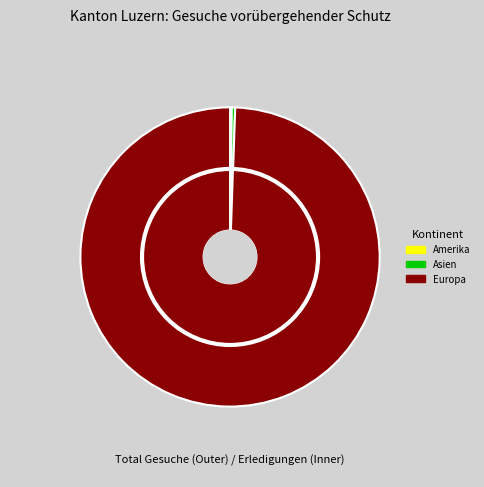

What is the largest slice in the pie chart?

Europa